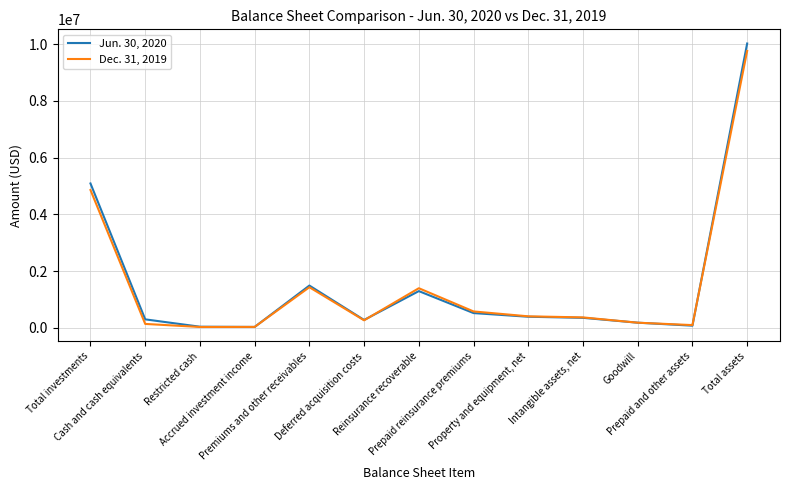

Rank the series at Deferred acquisition costs from highest to lowest value.

Jun. 30, 2020, Dec. 31, 2019